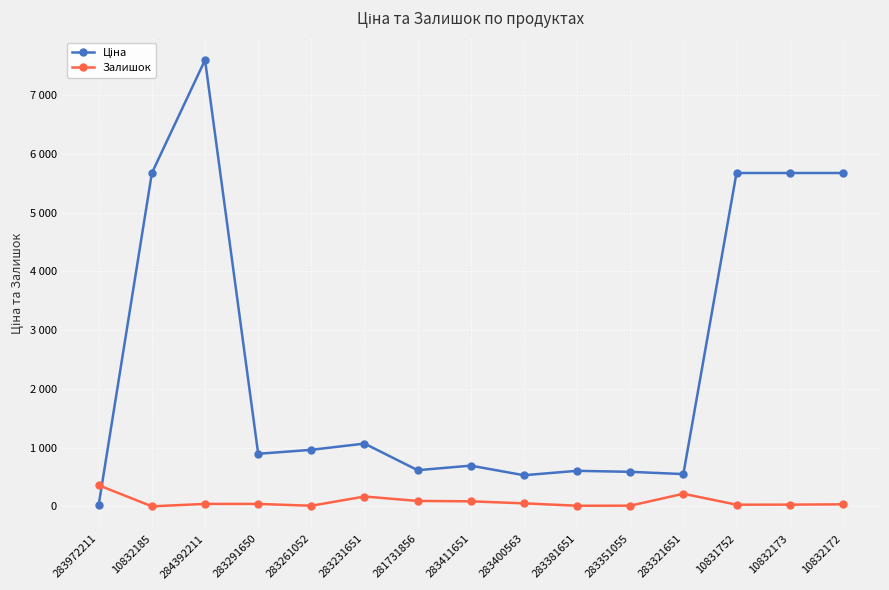

At which label does Ціна reach its peak?

284392211